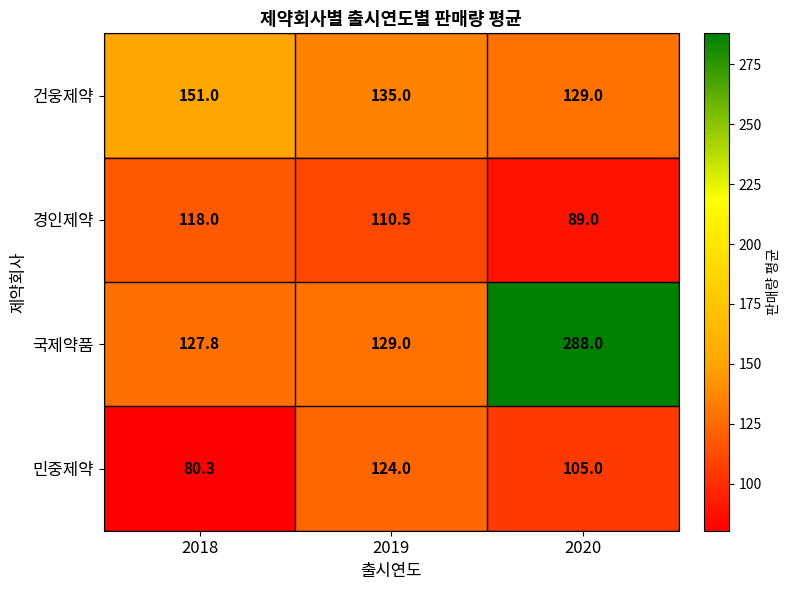

Where is 국제약품 nearest to the value 207?

2019